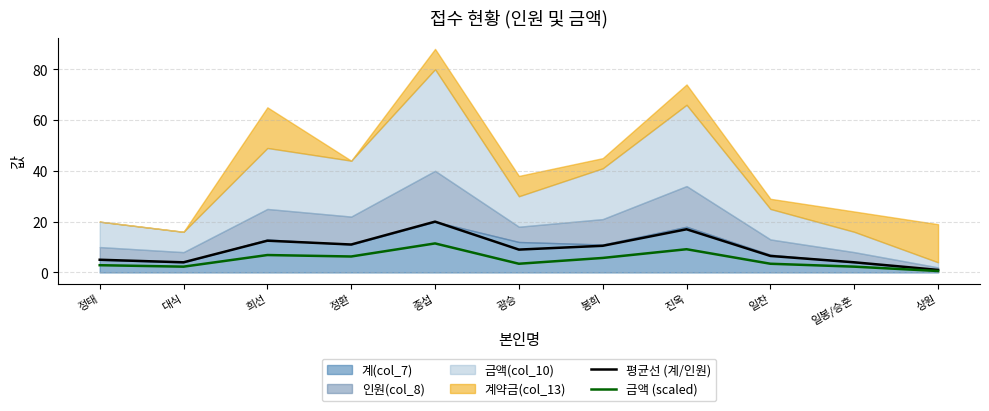

The value of 금액 (scaled) at 진옥 is 9.1. True or false?

True